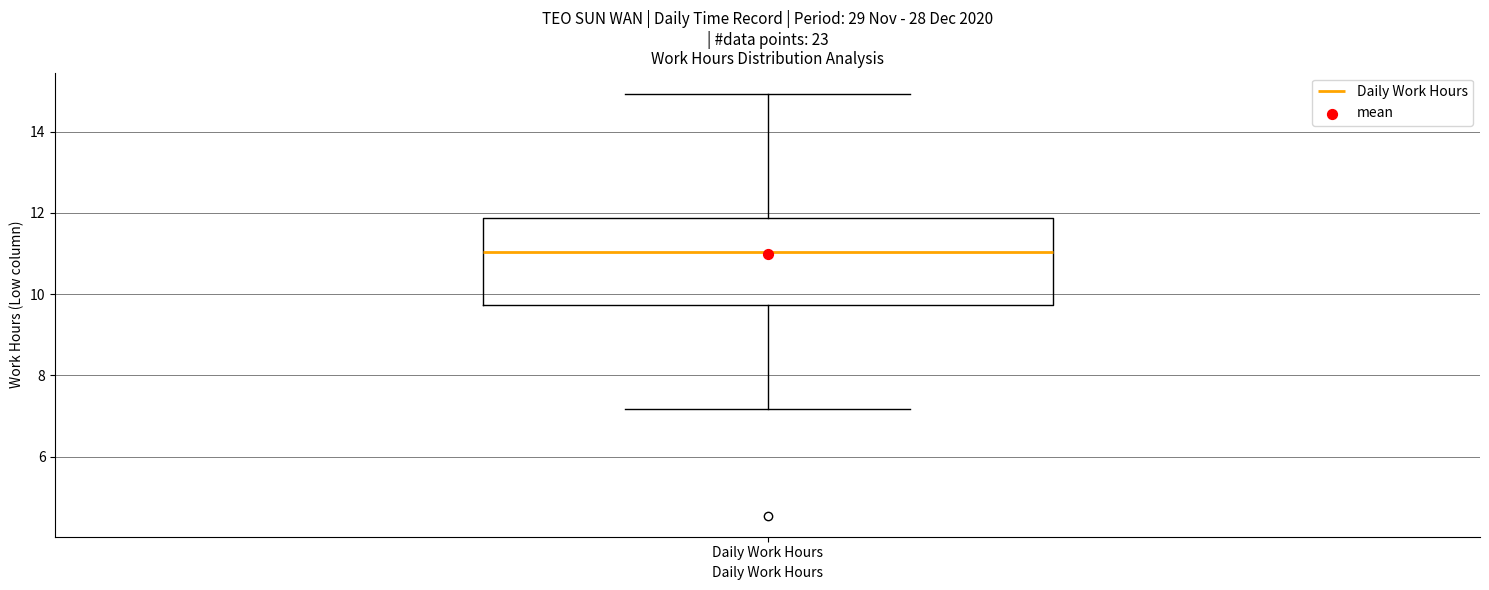

Transcribe this box plot: give where the median line is, the range the box spans, and where the two whiskers end, as read against the y-axis. The values are not printed on the chart, so give them approximately, as read against the axis.

median 11.0, box 9.8 to 11.8, whiskers 7.2 to 15.0